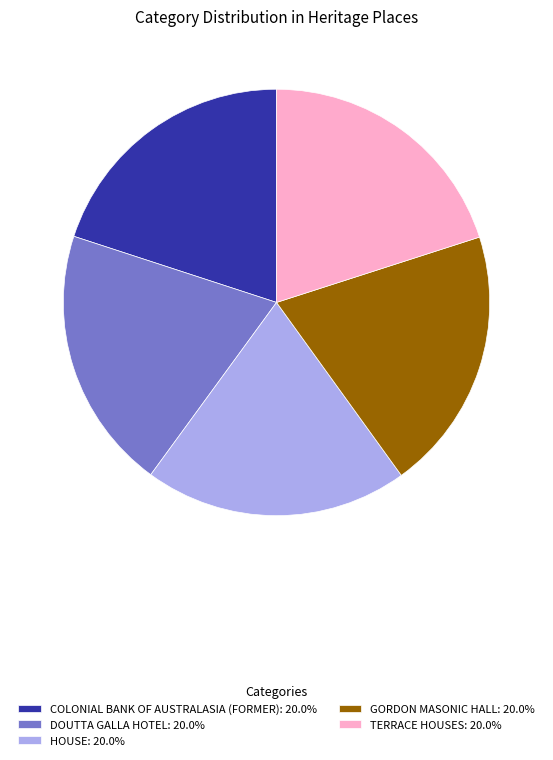

Is there any slice that represents more than half of the pie?

No